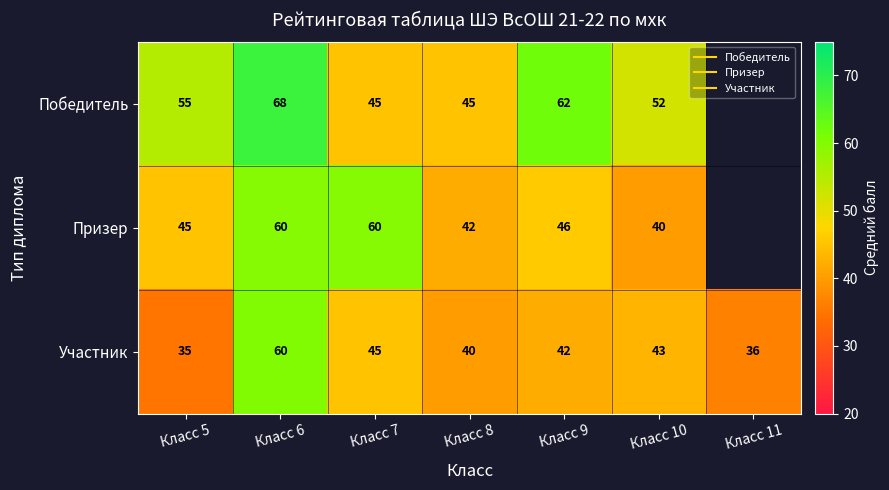

What is the difference between the maximum and minimum values in the Призер series?

19.7